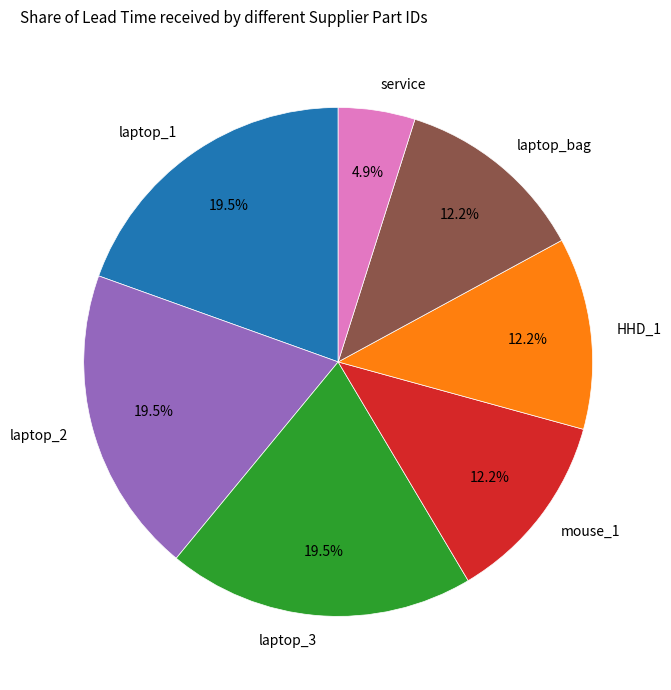

True or false: laptop_1 accounts for 32% of the total.

False